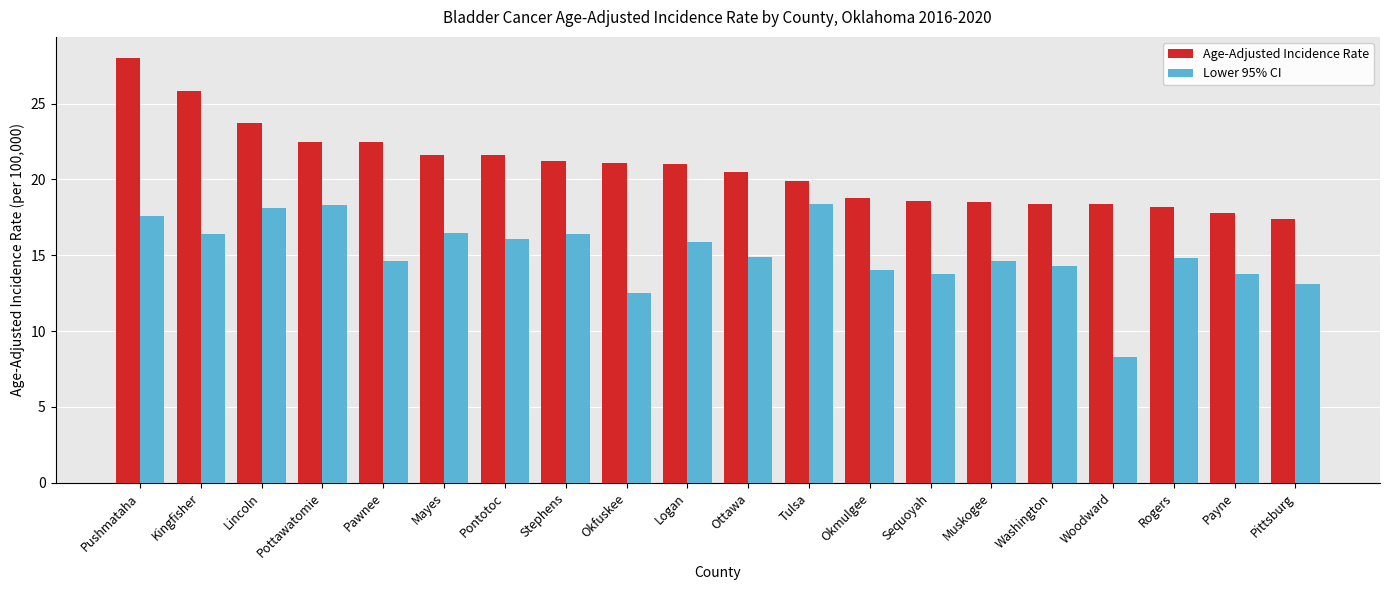

What is the maximum value for Lower 95% CI?

18.4